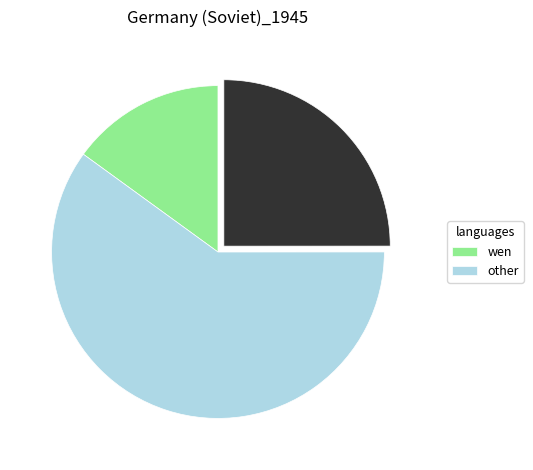

Is there any slice that represents more than half of the pie?

Yes